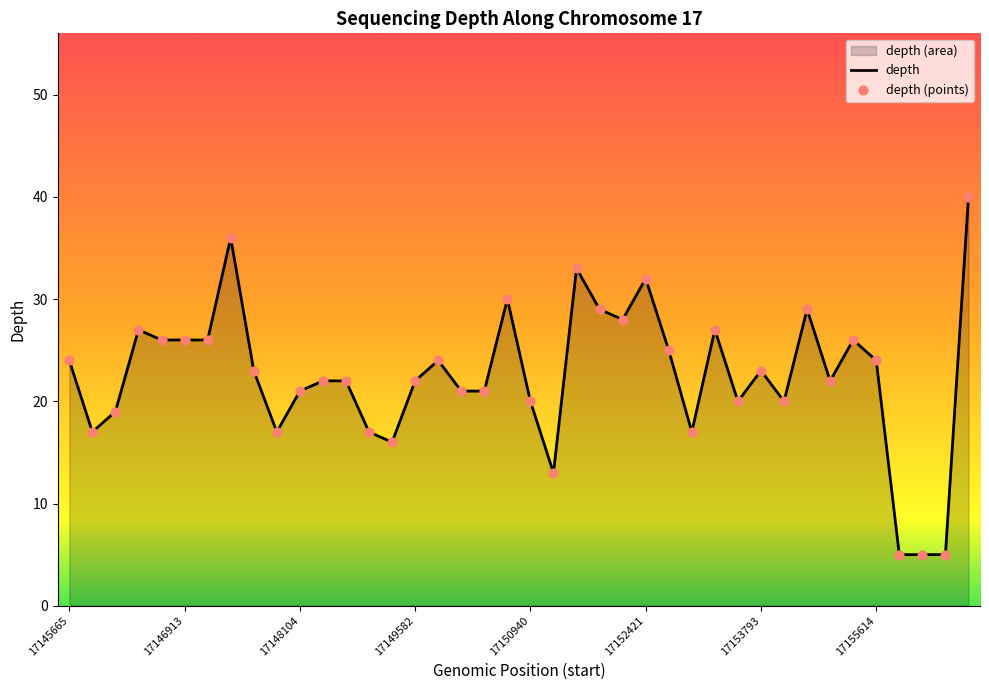

What is the approximate value at 17152421, to the nearest 10?

30